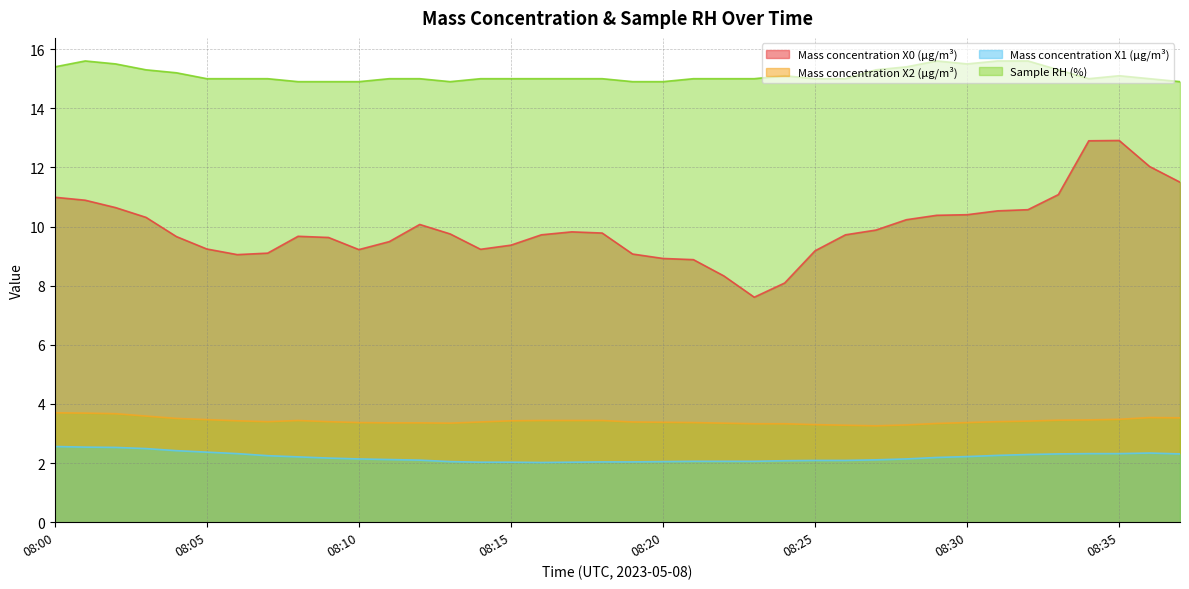

At which category does Mass concentration X0 (μg/m³) reach its first local peak?

08:08